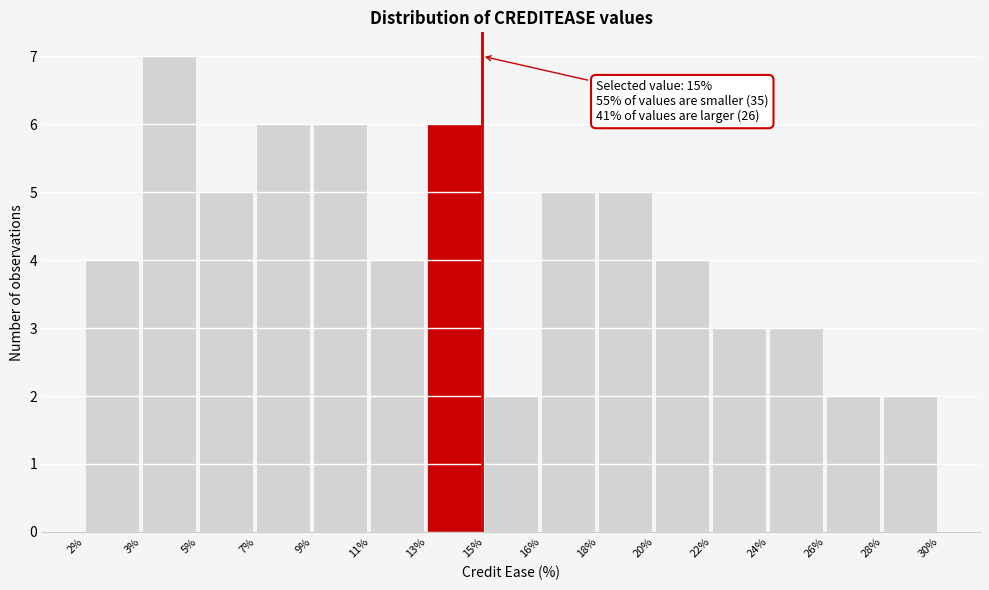

Reading left to right, what are all the values shown in this chart?

4	7	5	6	6	4	6	2	5	5	4	3	3	2	2